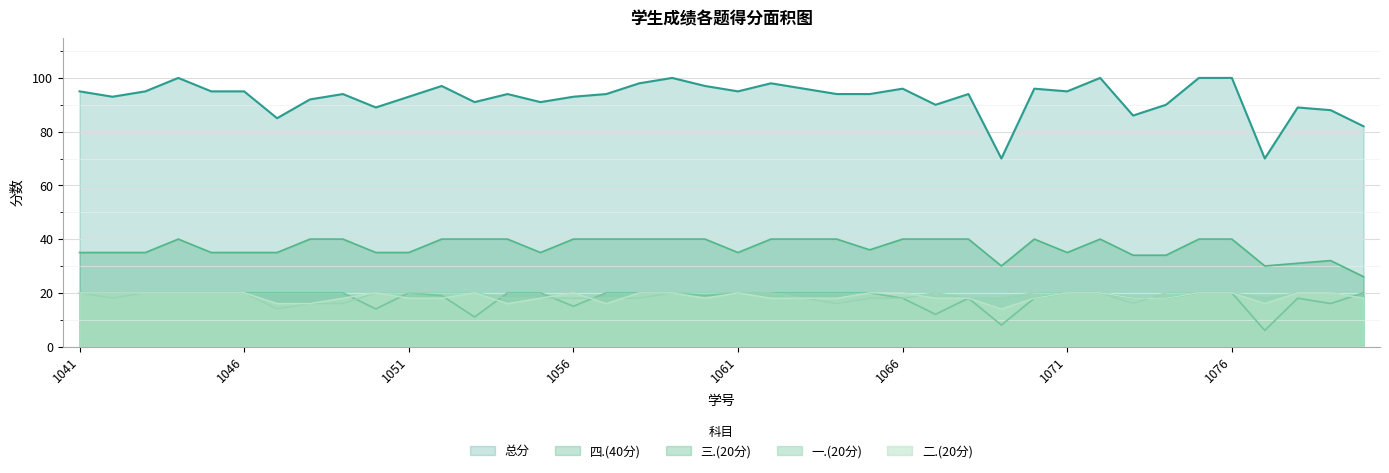

How many categories are shown in the chart?

40